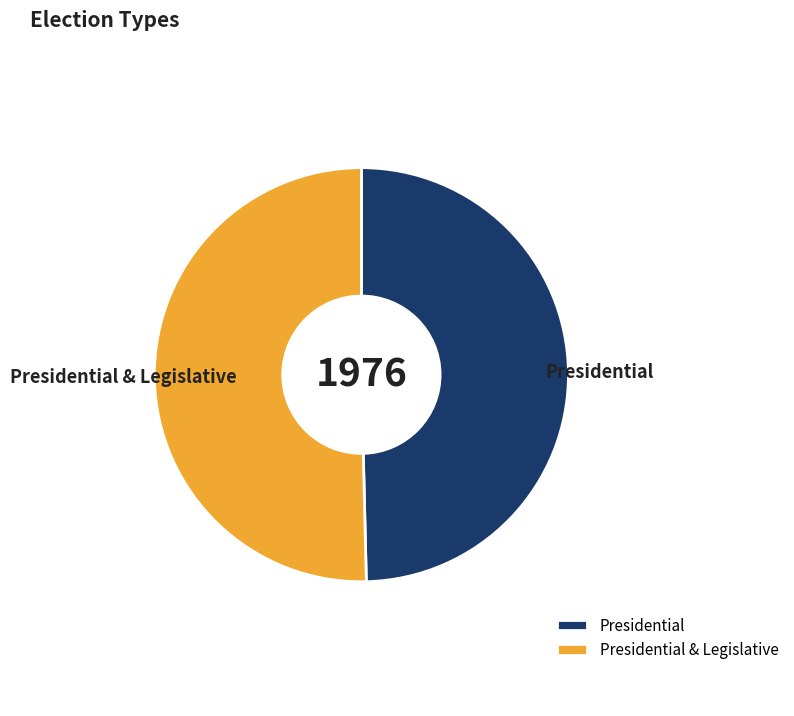

Is Presidential & Legislative the majority of the pie?

Yes